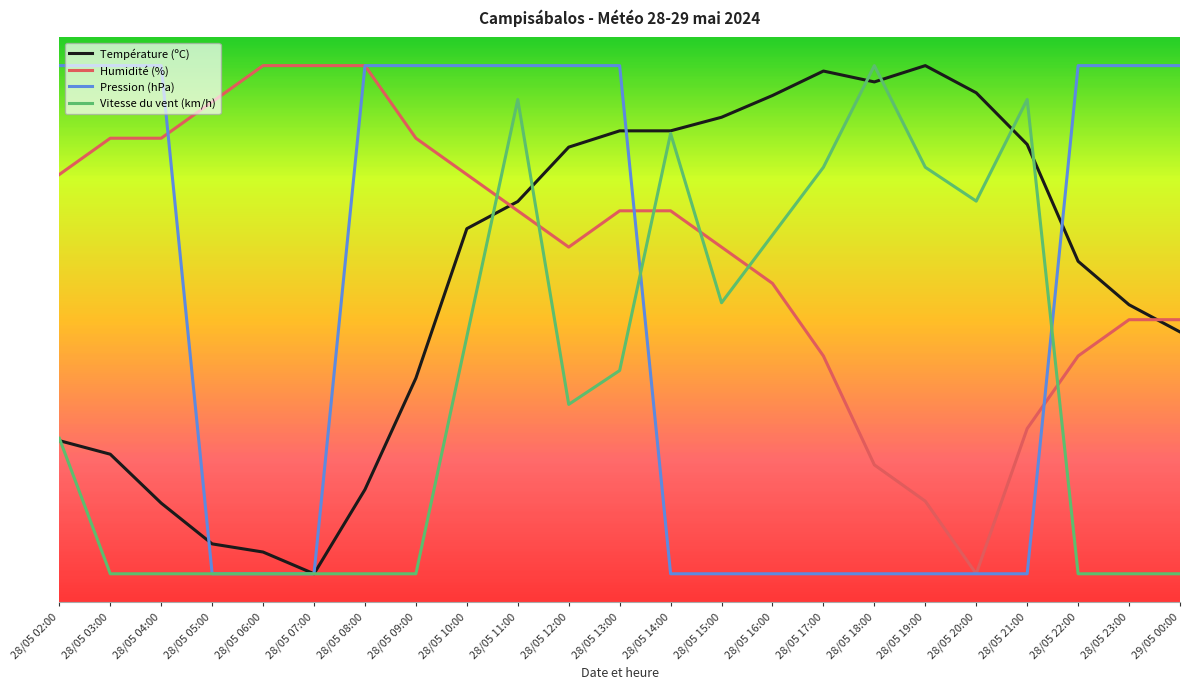

What is the spread (max minus min) of values at 29/05 00:00?

90.0